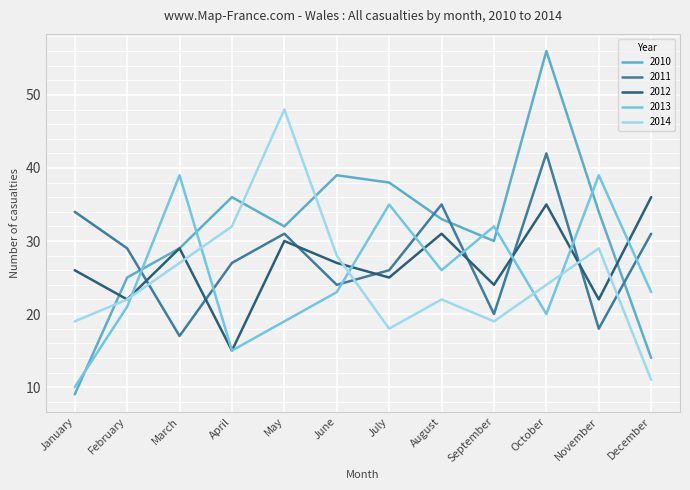

Reading right to left, transcribe all the data shown in this chart.

2010: 14	34	56	30	33	38	39	32	36	29	25	9
2011: 31	18	42	20	35	26	24	31	27	17	29	34
2012: 36	22	35	24	31	25	27	30	15	29	22	26
2013: 23	39	20	32	26	35	23	19	15	39	21	10
2014: 11	29	24	19	22	18	28	48	32	27	22	19